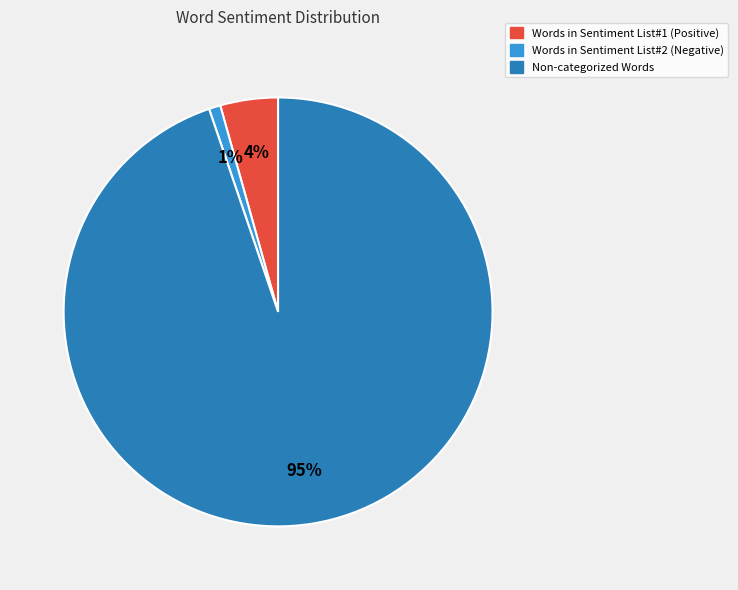

Is there a majority slice in this chart?

Yes